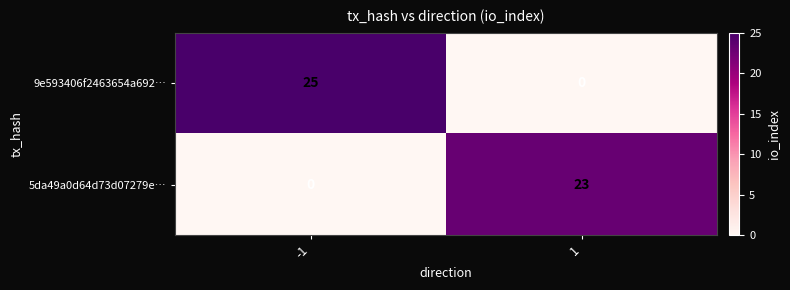

What is the sum of the 5da49a0d64d73d07279e… values at 1 and -1?

23